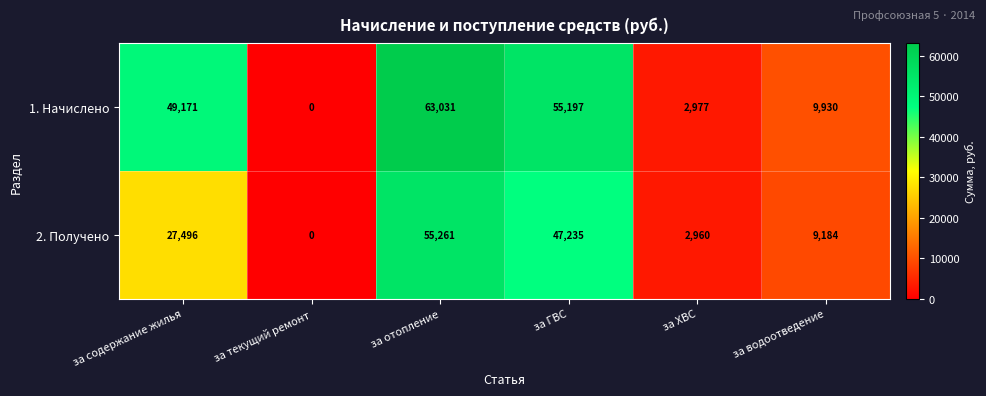

Count the number of data series in this chart.

2